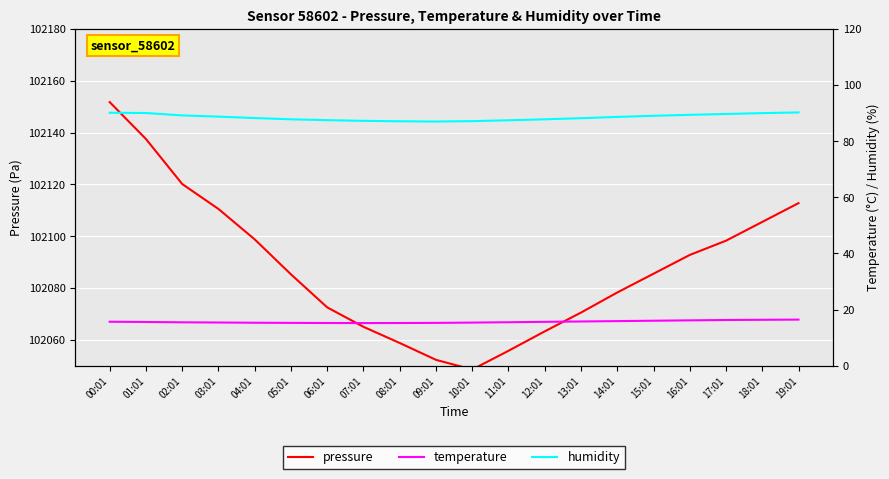

What is the sum of all humidity values?

1770.7